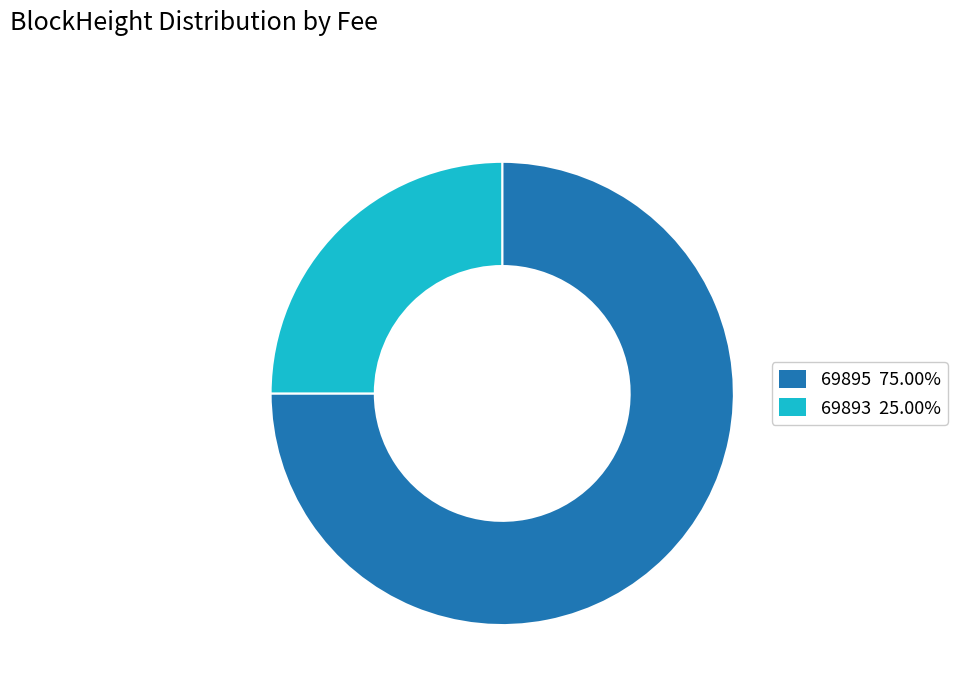

Which slice is the smallest?

69893